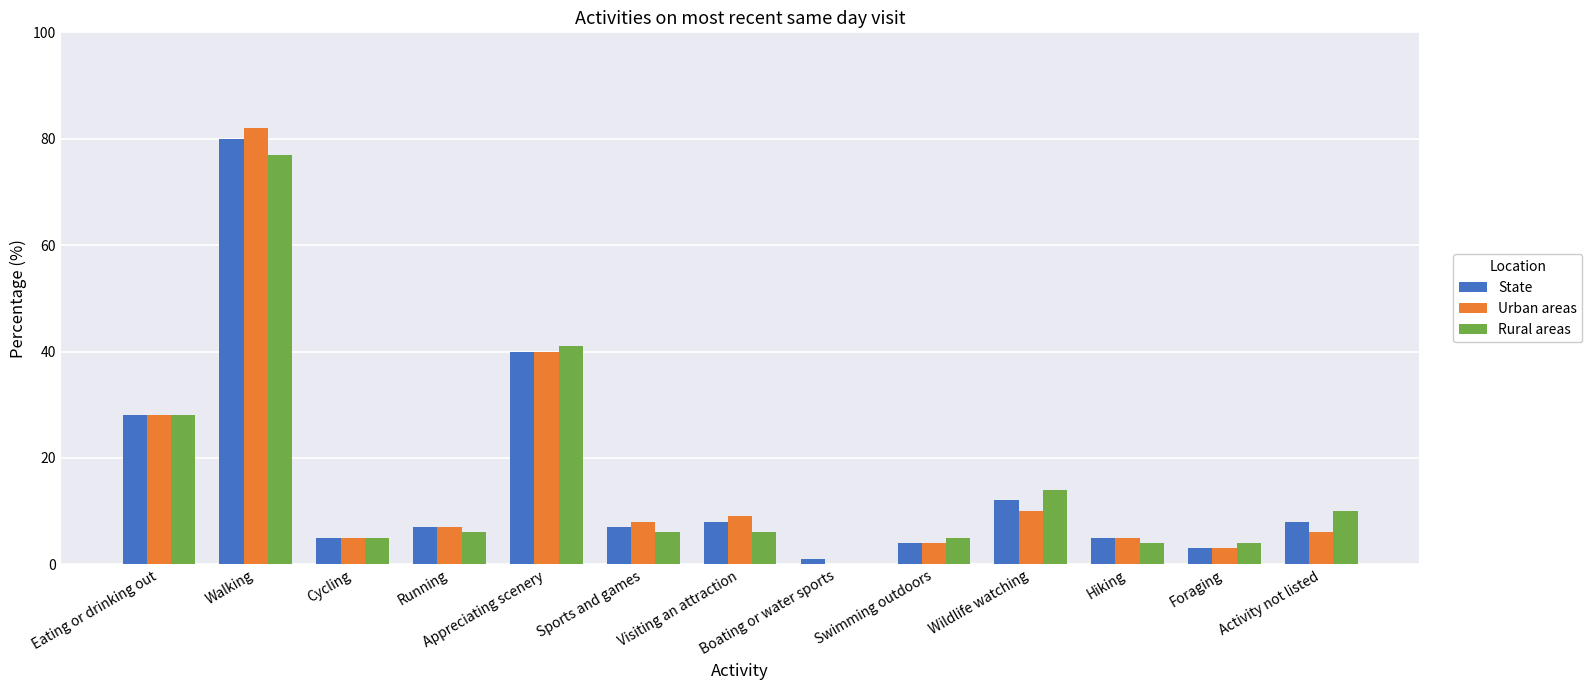

The value of State at Appreciating scenery is 65. True or false?

False